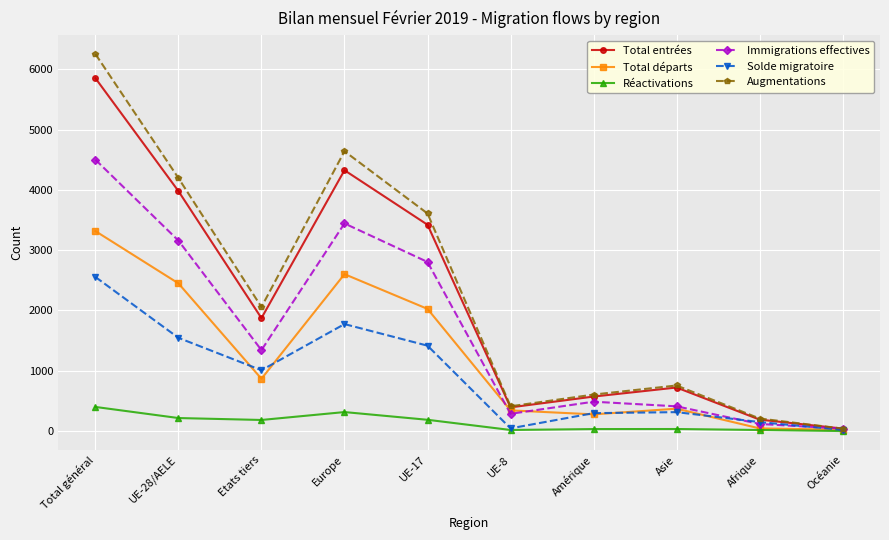

Where does the Réactivations series first go above 184?

Total général